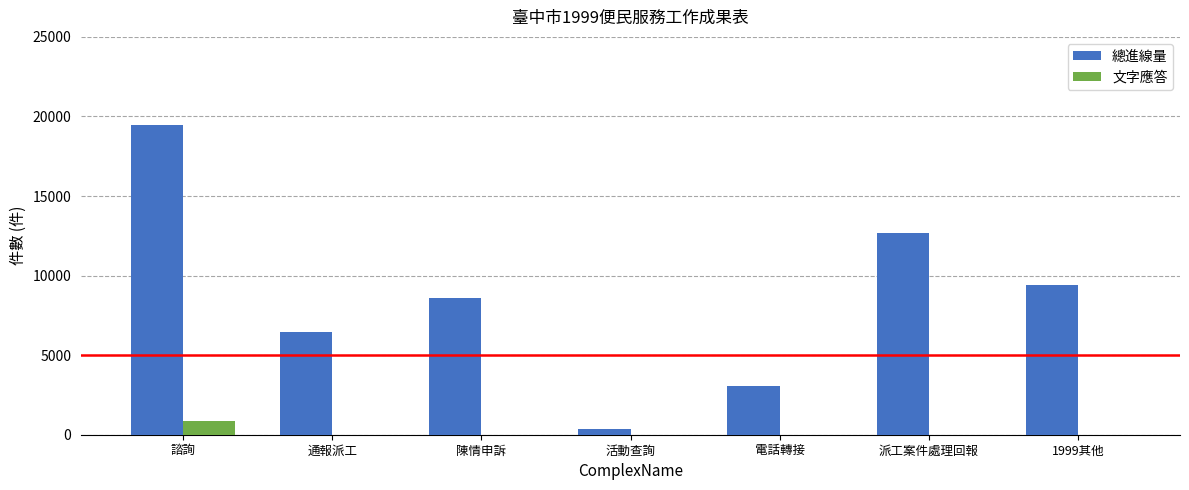

Between 諮詢 and 陳情申訴, which series saw the biggest shift?

總進線量